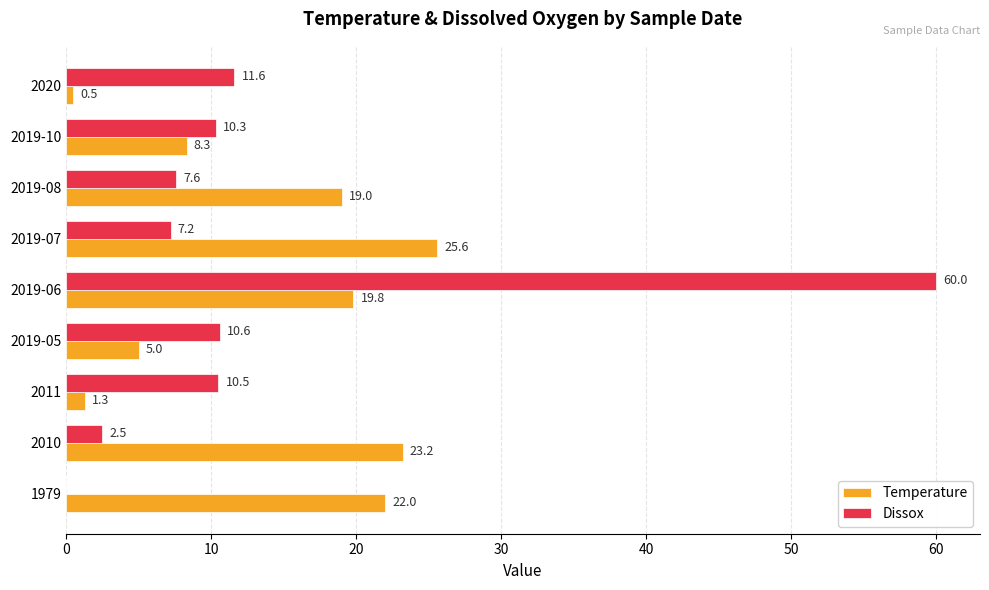

What is the total value across all series at 2010?

25.7